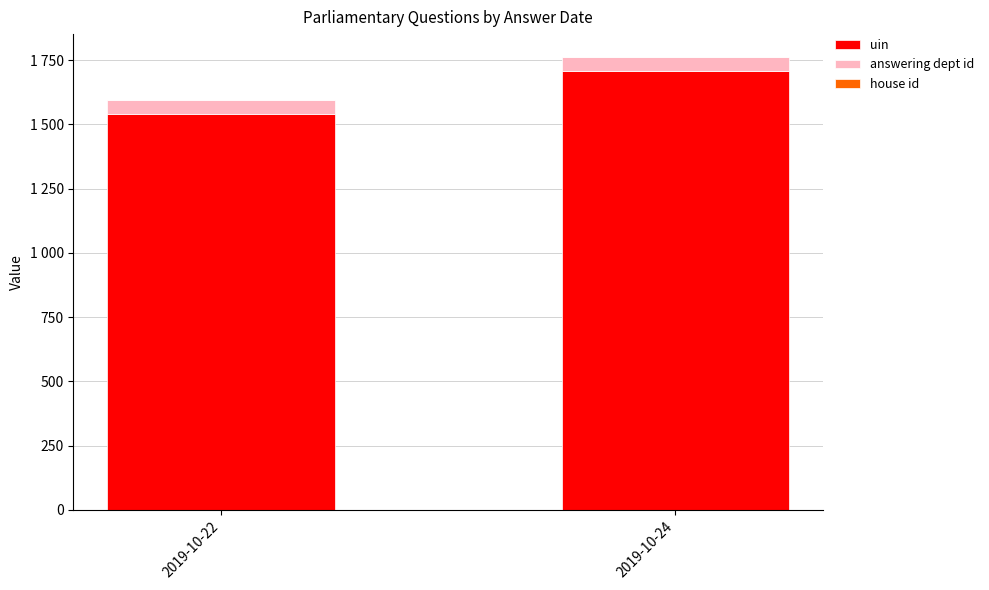

Does the chart contain stacked bars?

Yes